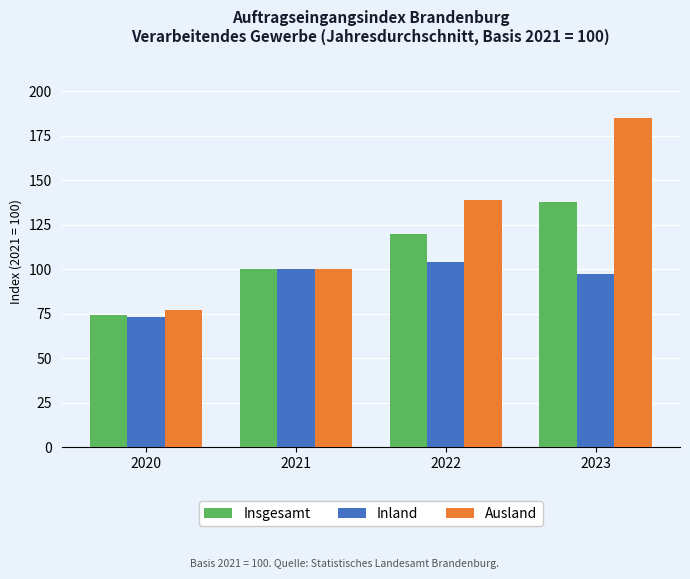

Rank the series by their maximum value, from lowest to highest.

Inland, Insgesamt, Ausland